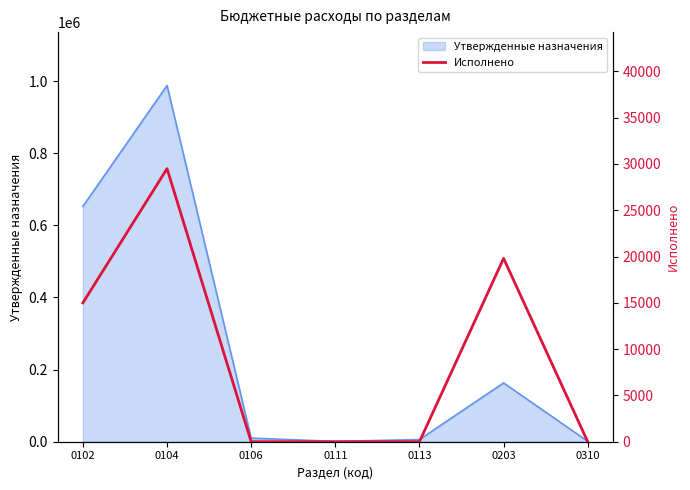

The value at 0203 is 27047.5. True or false?

False